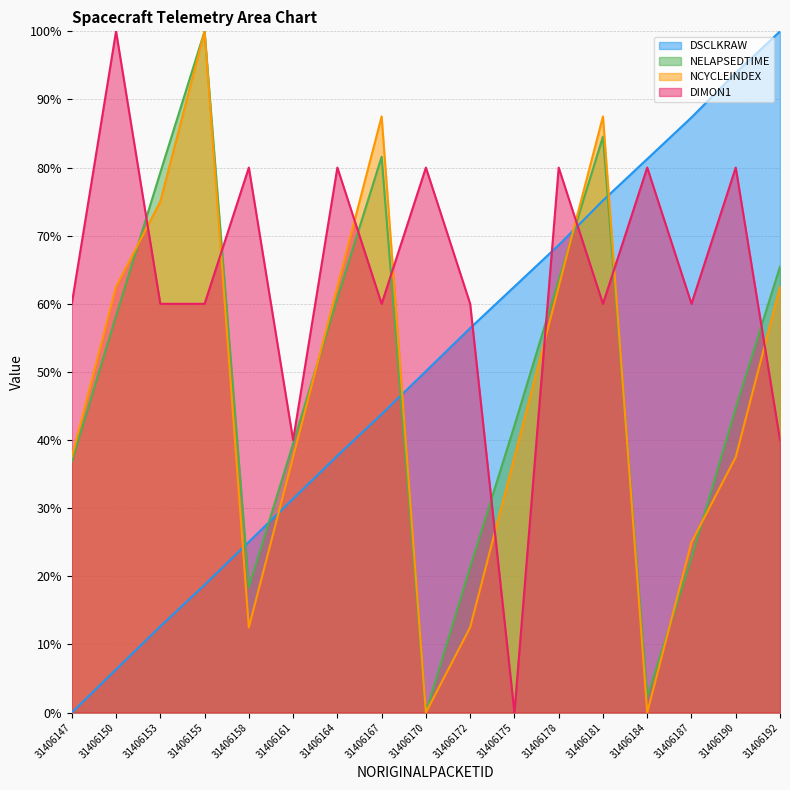

What is the maximum value shown in the chart?

100.0